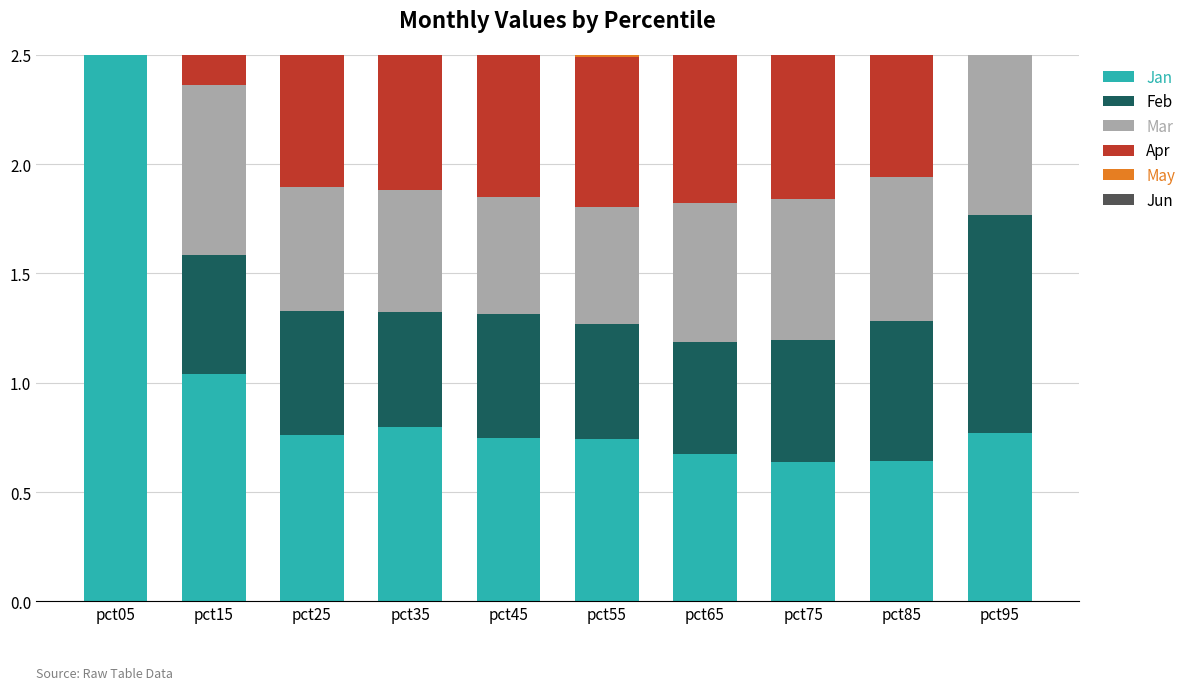

How many groups of bars are there?

10